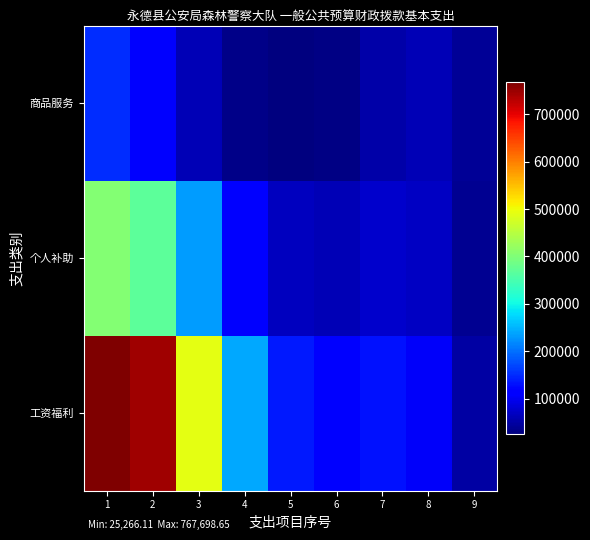

How many data points does each series have?

9